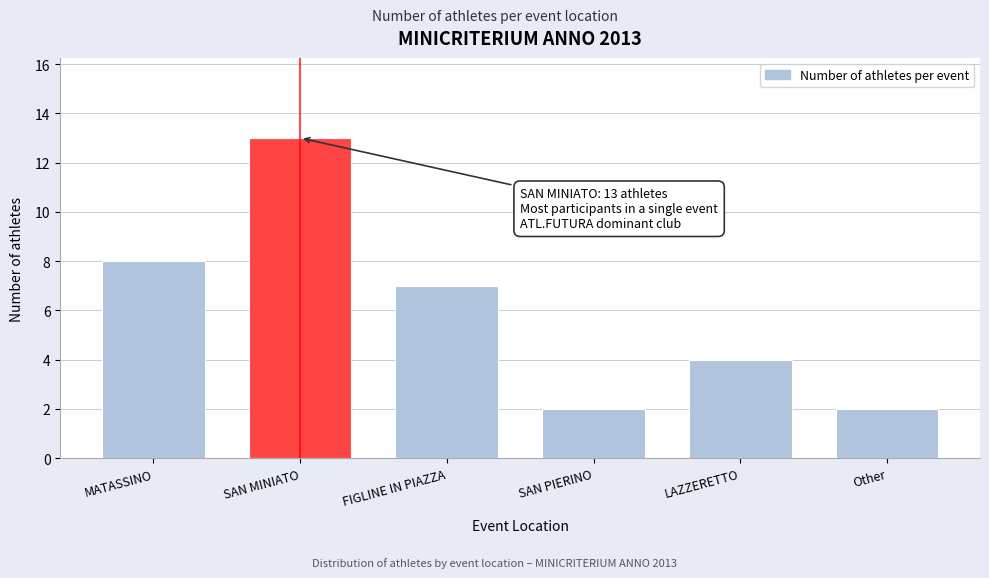

Reading left to right, transcribe all the data shown in this chart.

8	13	7	2	4	2